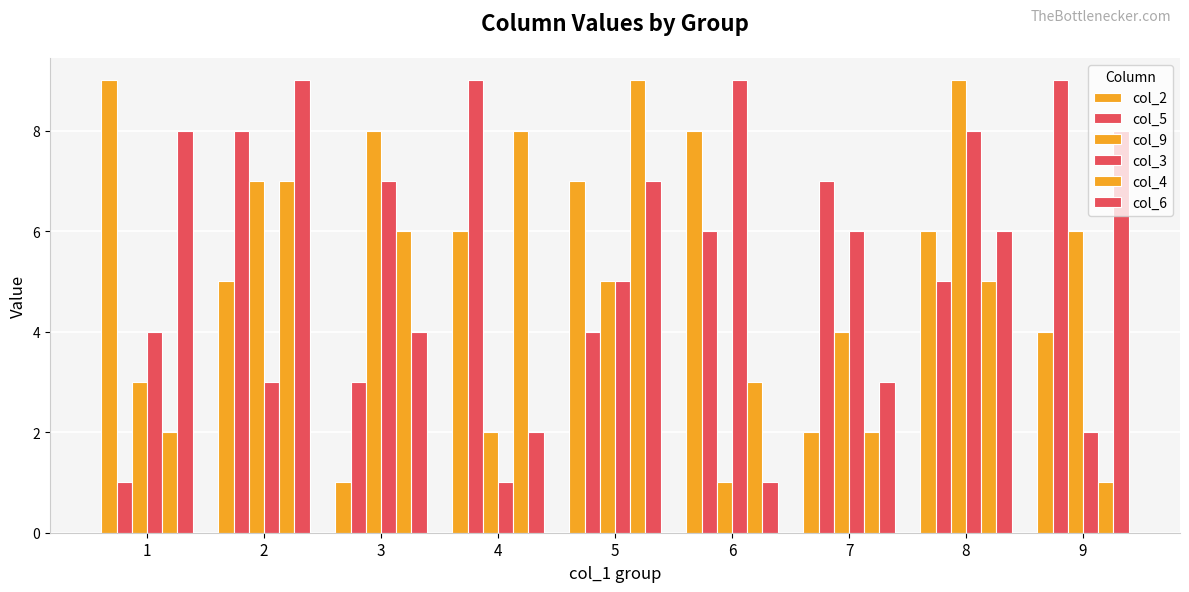

How many groups of bars are there?

9